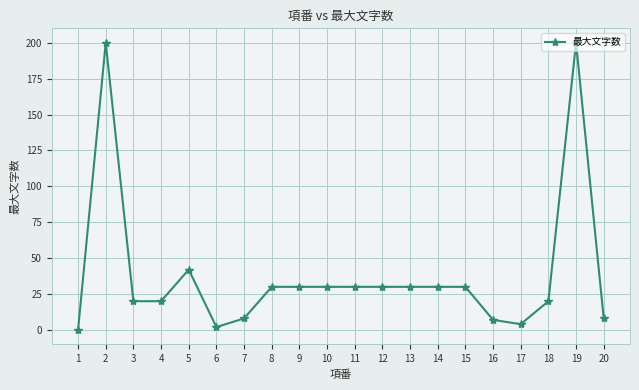

Reading left to right, extract all data points from this chart.

1=0	2=200	3=20	4=20	5=42	6=2	7=8	8=30	9=30	10=30	11=30	12=30	13=30	14=30	15=30	16=7	17=4	18=20	19=200	20=8